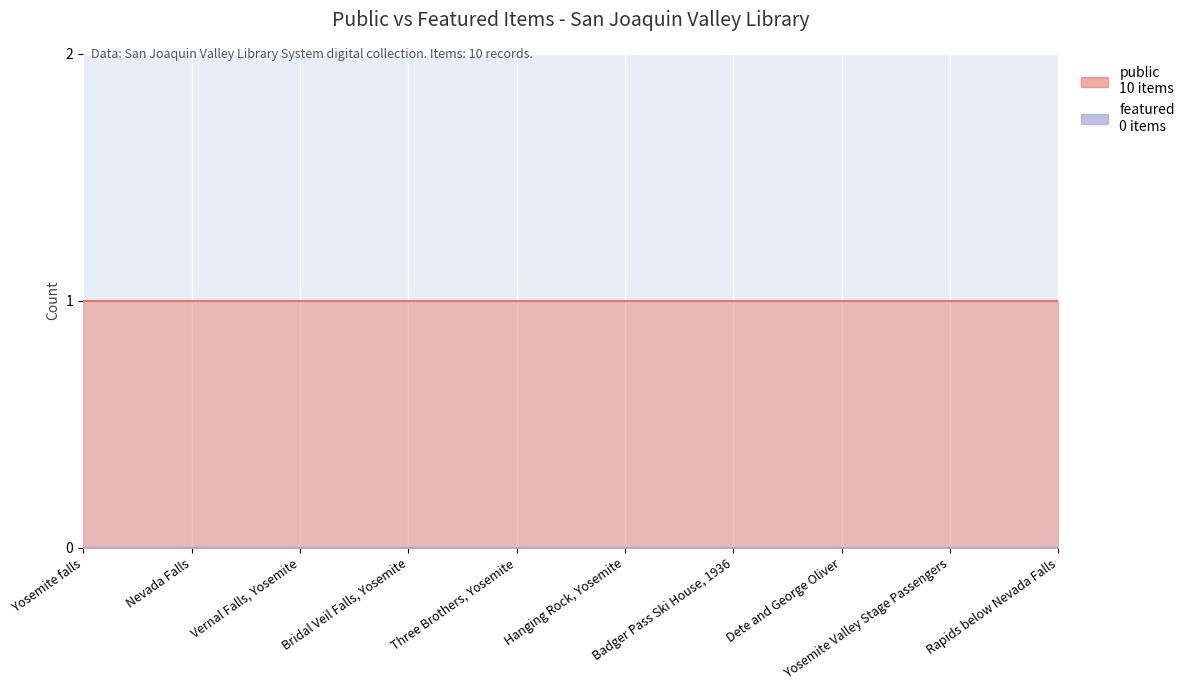

List the series in order of their peak value, lowest first.

featured, public